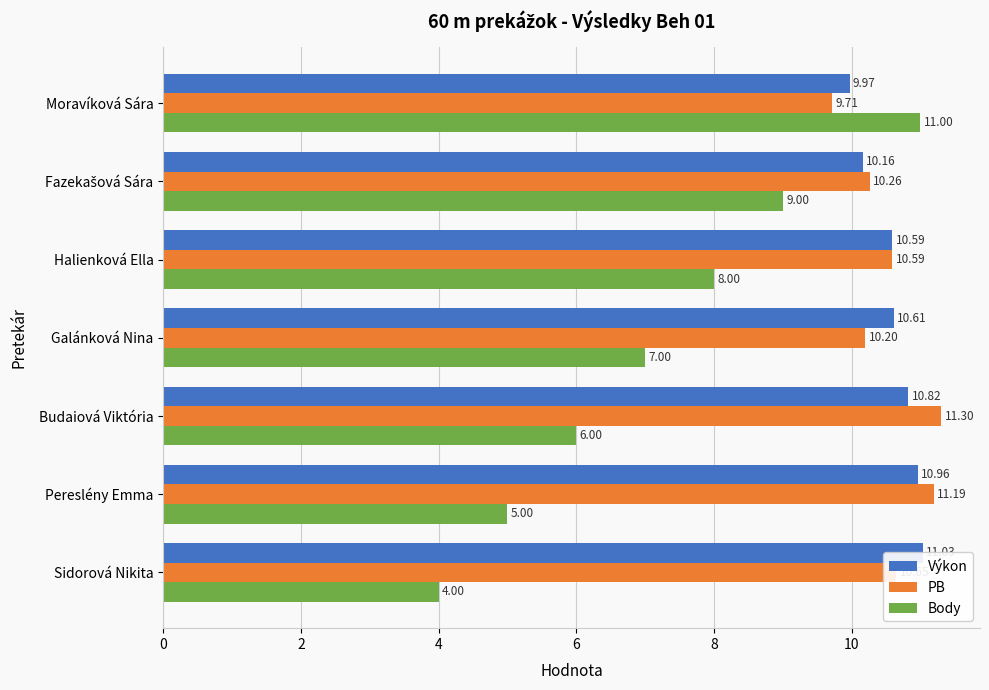

How many groups of bars are there?

7